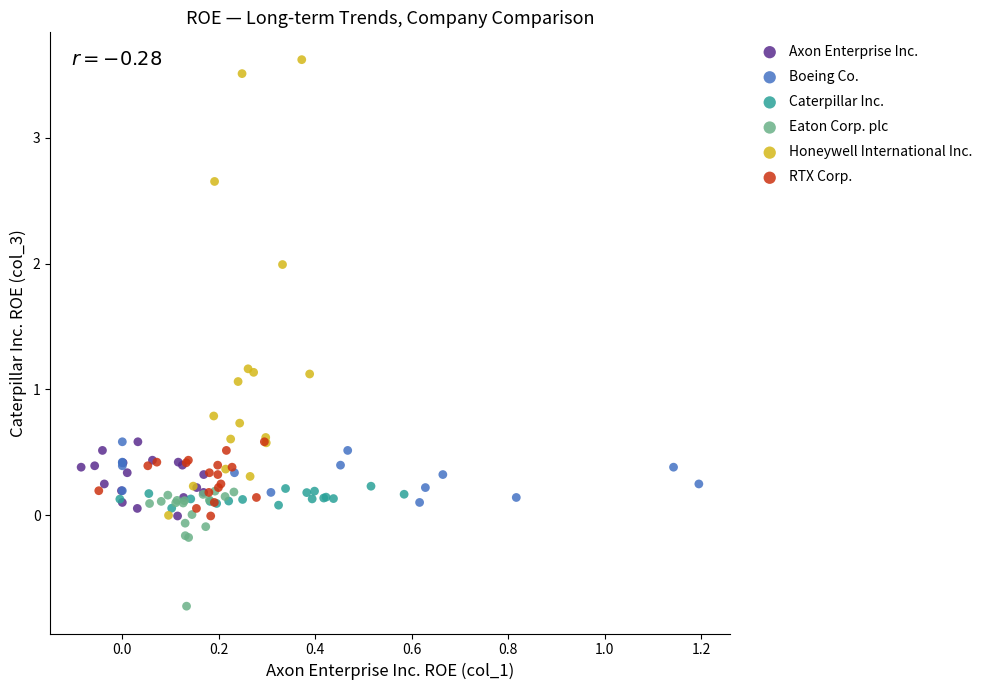

Which series contains the lowest Y value?

Eaton Corp. plc